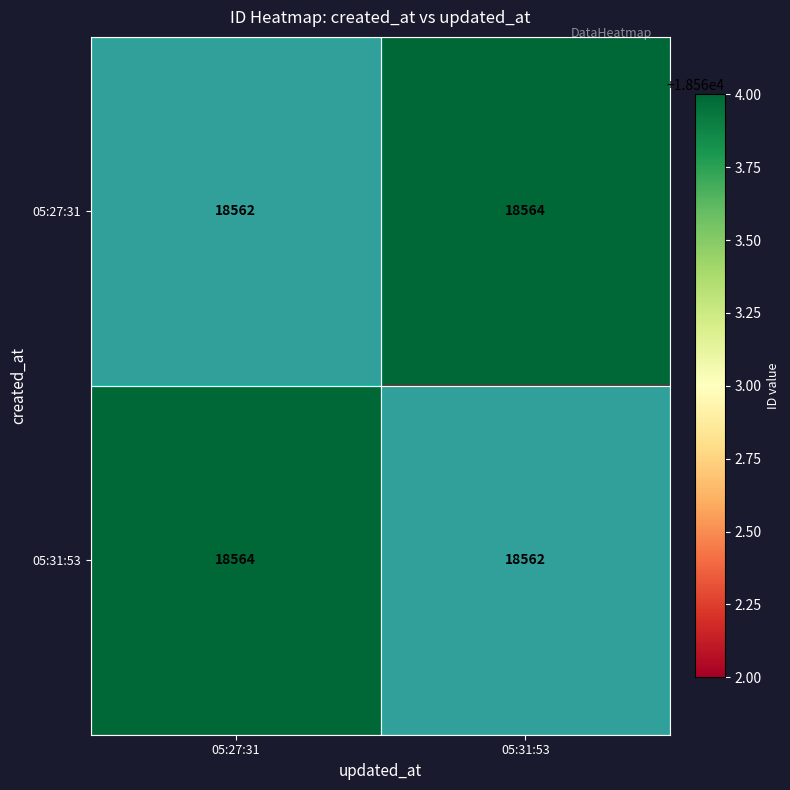

What is the minimum value for 05:27:31?

18562